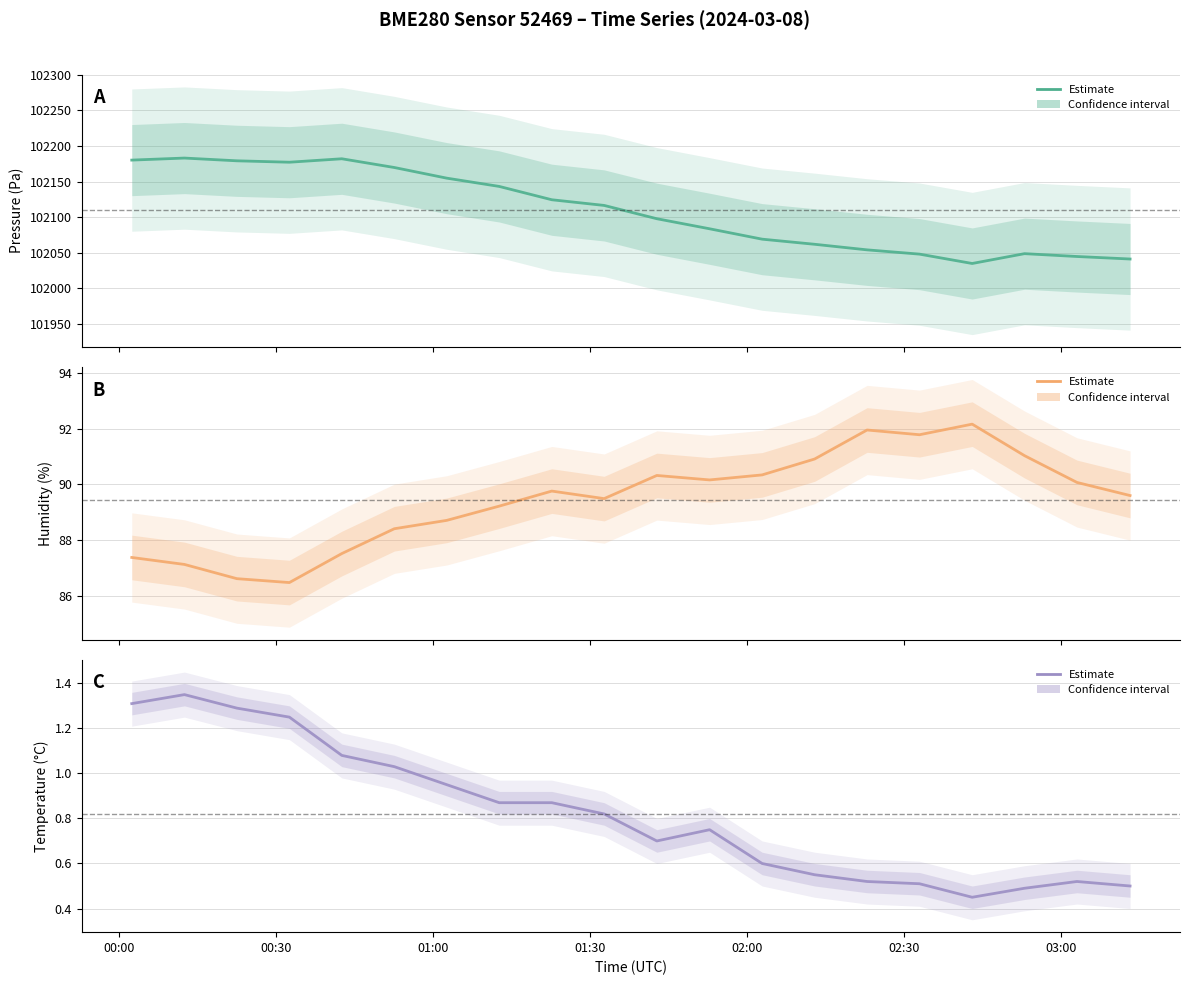

True or false: Temperature (°C) and Pressure (Pa) cross at least once.

False